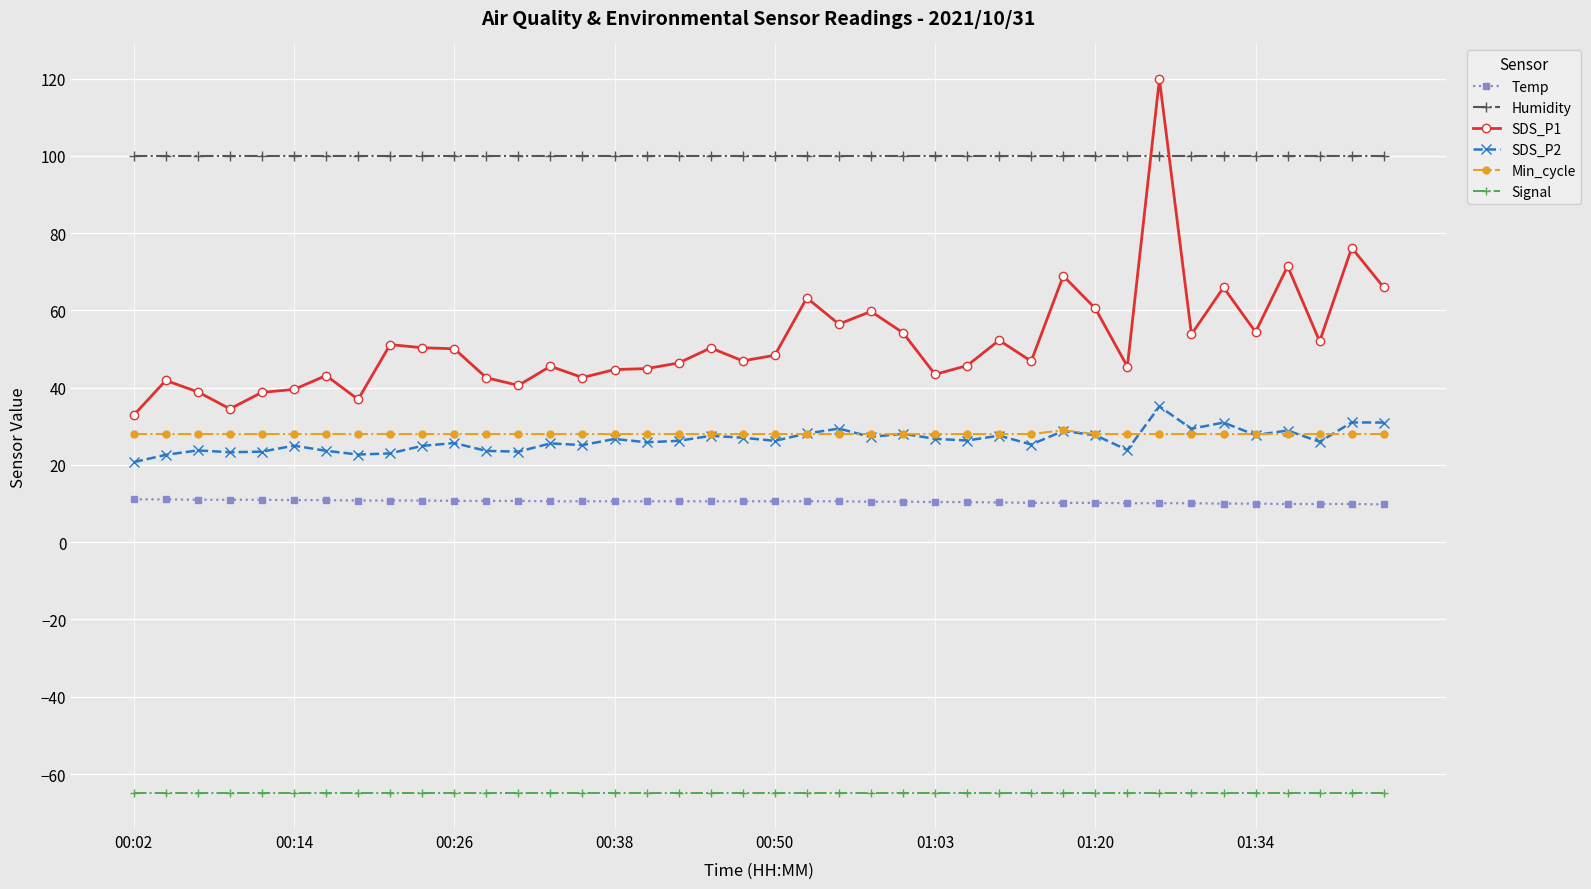

Which series has the largest range (max minus min)?

SDS_P1